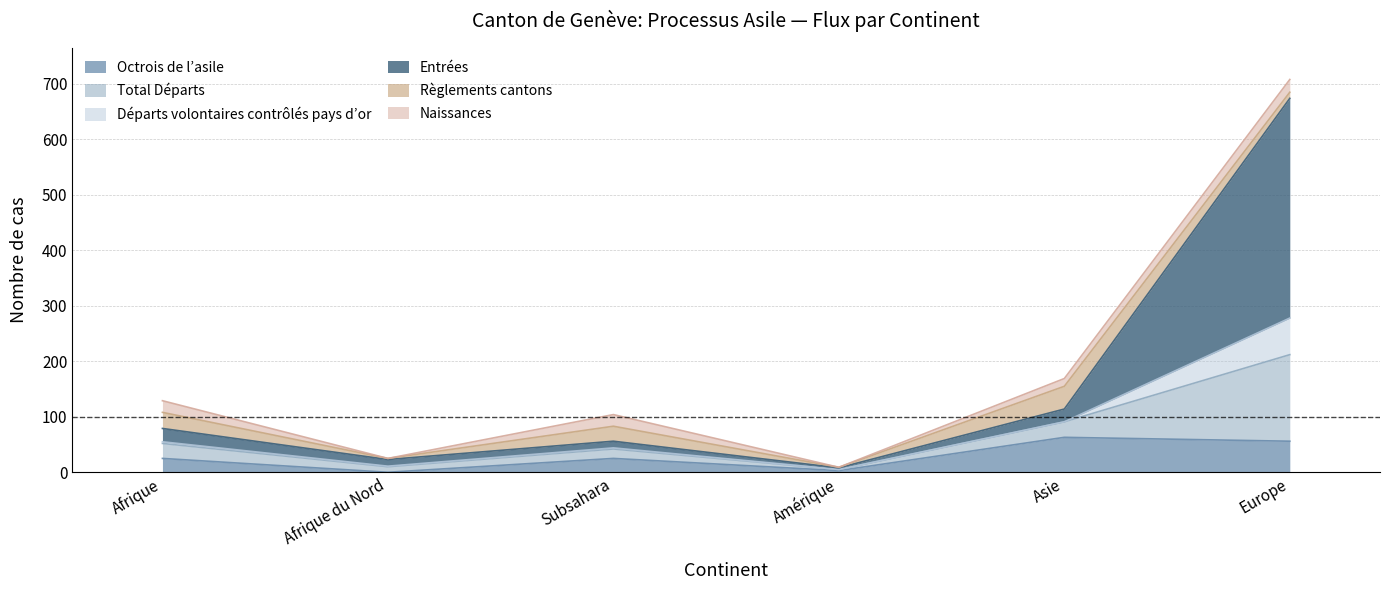

What is the label of the 3rd point from the right?

Amérique